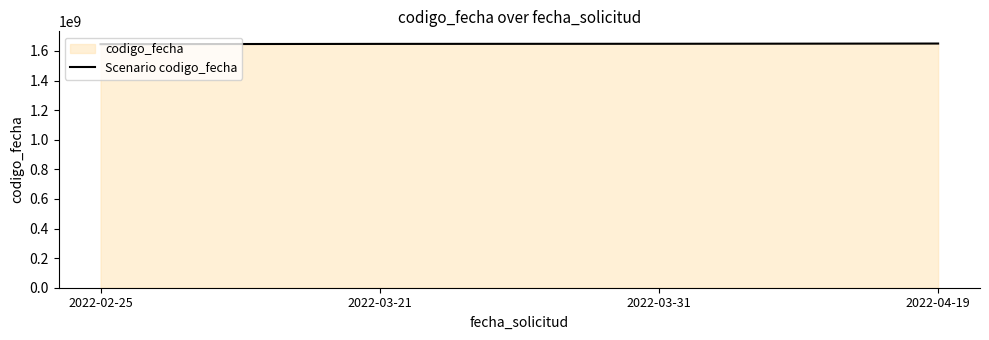

Rank the categories by value from lowest to highest.

2022-02-25, 2022-03-21, 2022-03-31, 2022-04-19